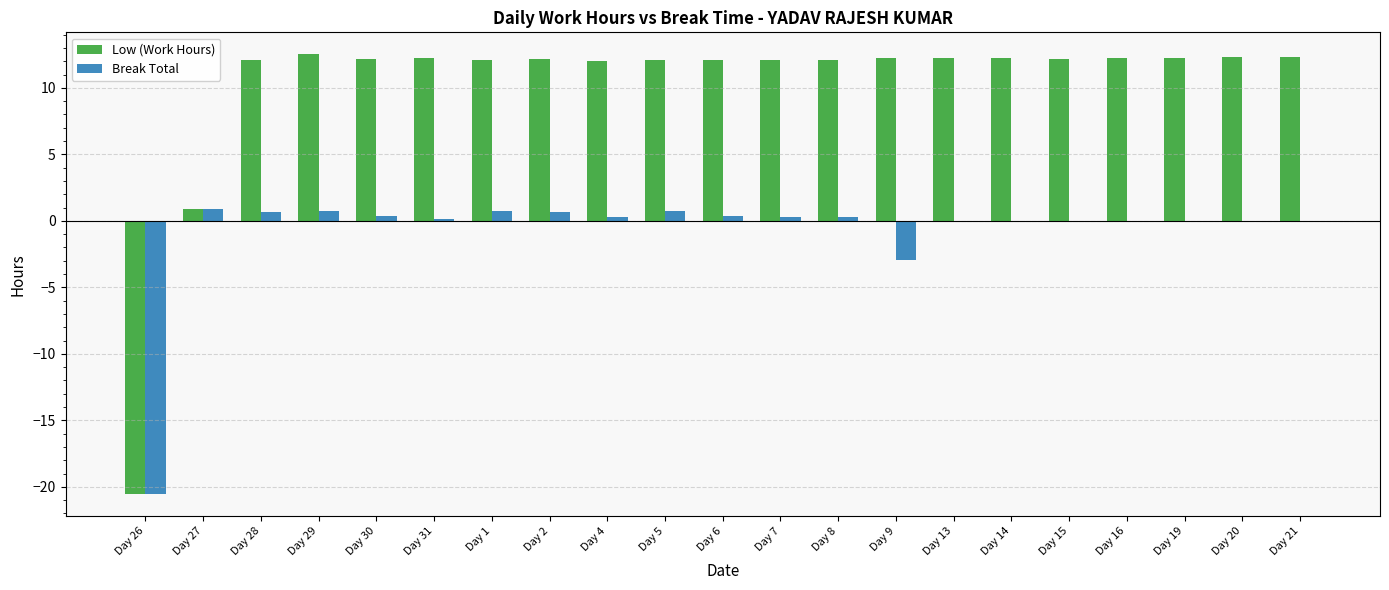

The Low (Work Hours) series shows 5.1 at Day 19. True or false?

False